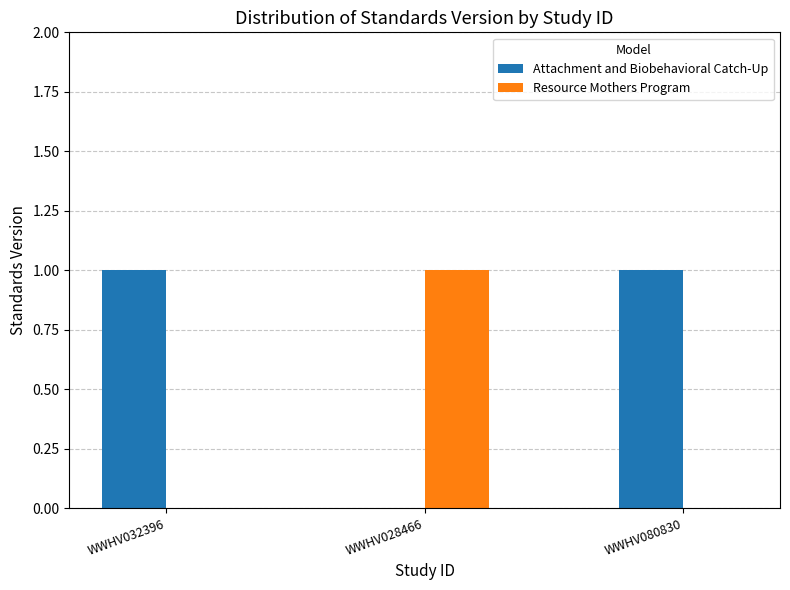

Which series has the largest total across all categories?

Attachment and Biobehavioral Catch-Up